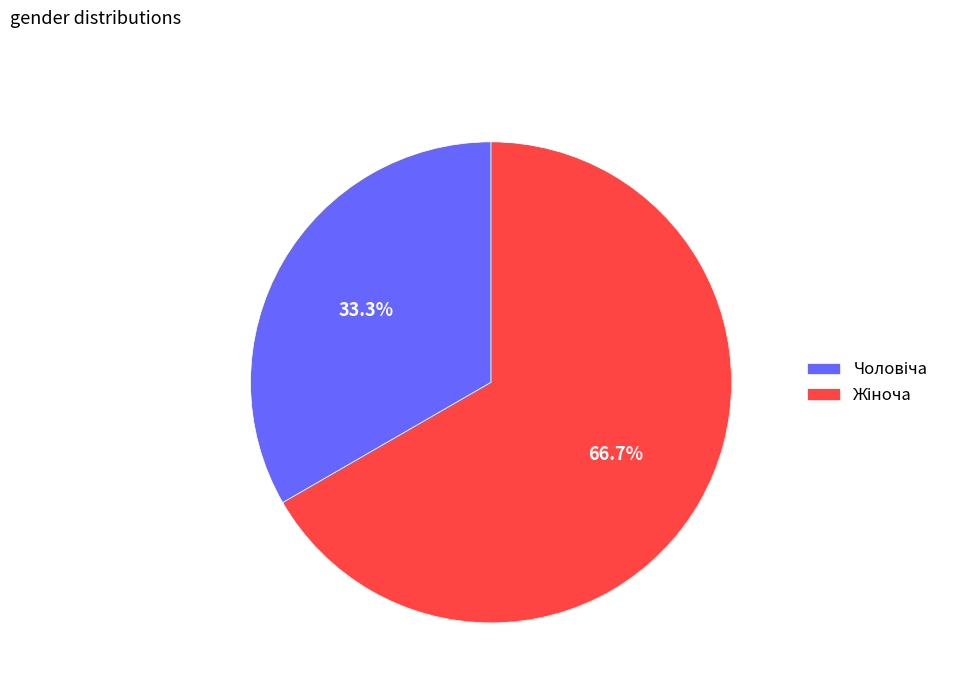

Is there any slice that represents more than half of the pie?

Yes